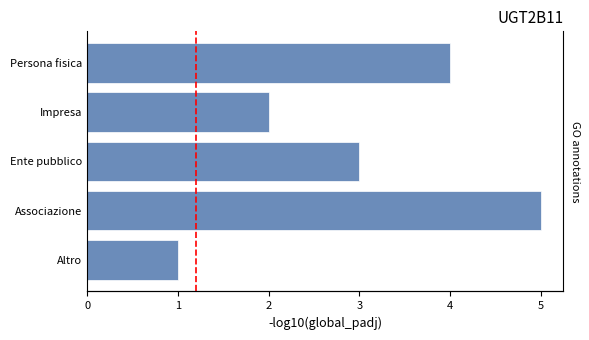

How many bars are there in total?

5